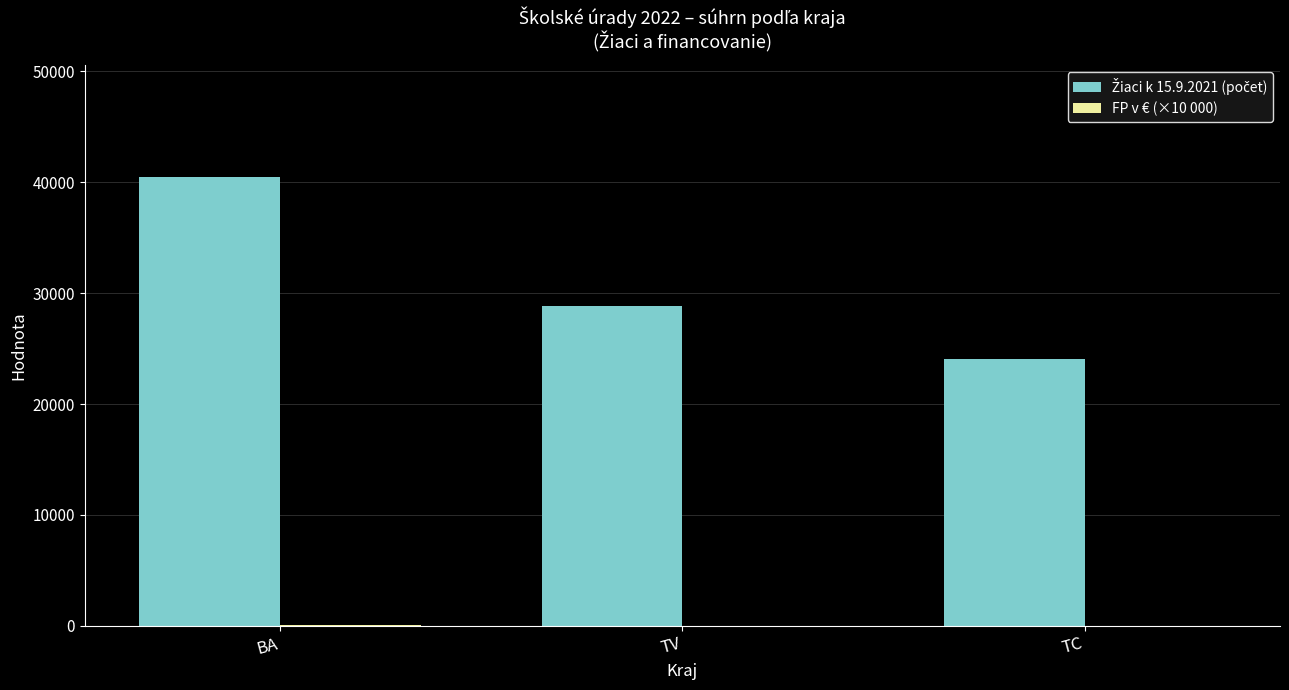

What is the greatest value displayed?

40461.0